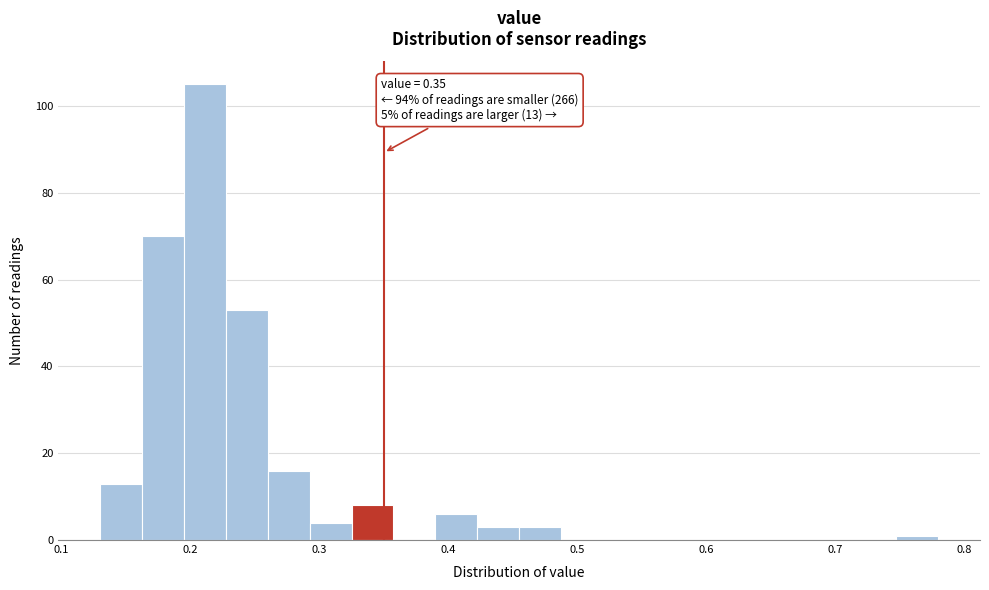

Read against the x-axis, roughly where is the centre of the tallest bar?

0.21